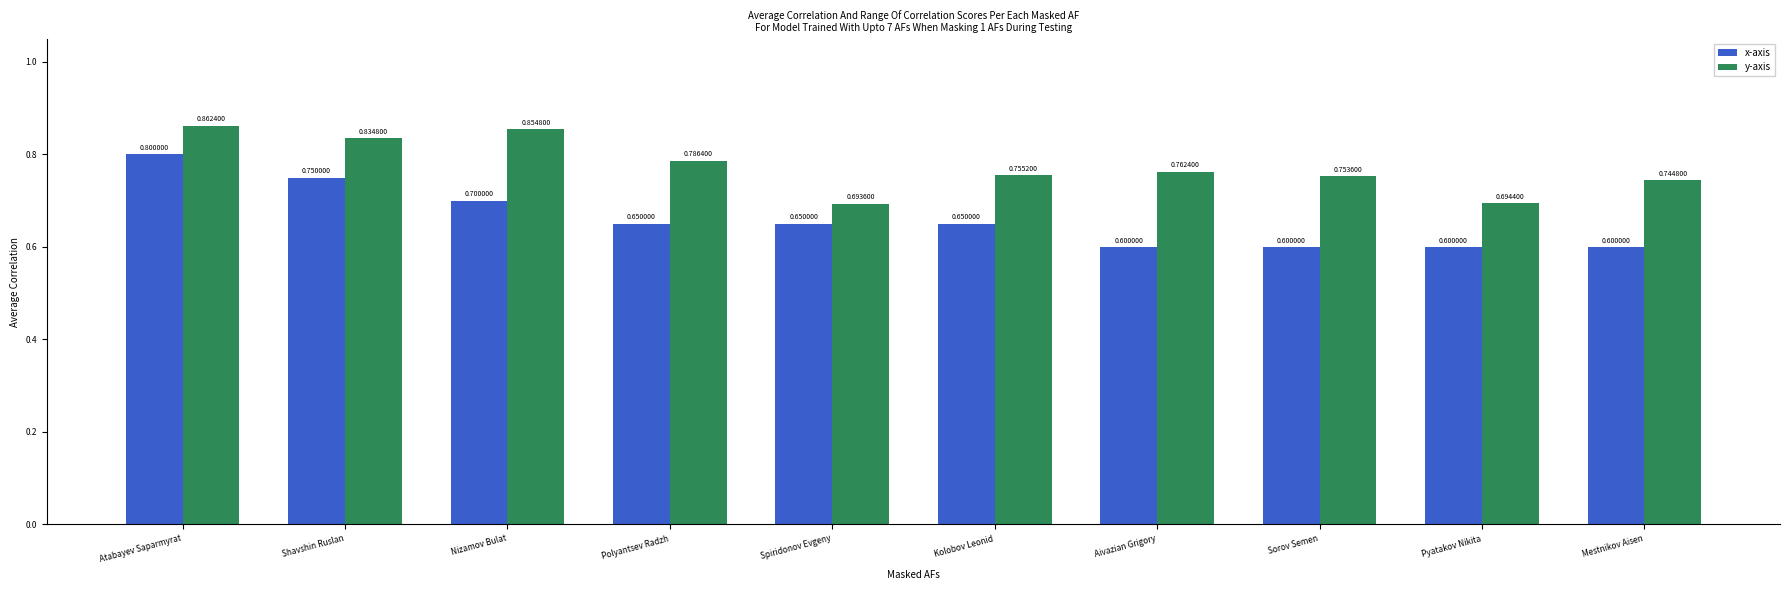

What is the spread (max minus min) of values at Aivazian Grigory?

0.2